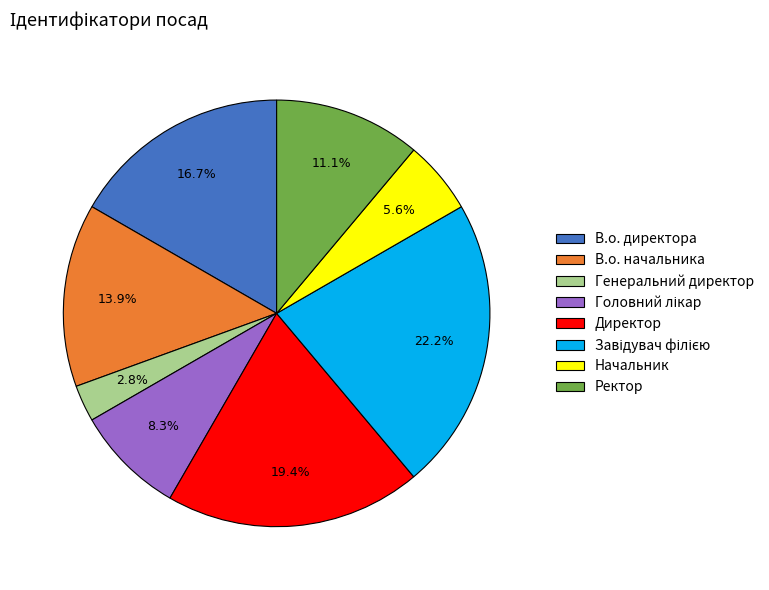

Is there a majority slice in this chart?

No